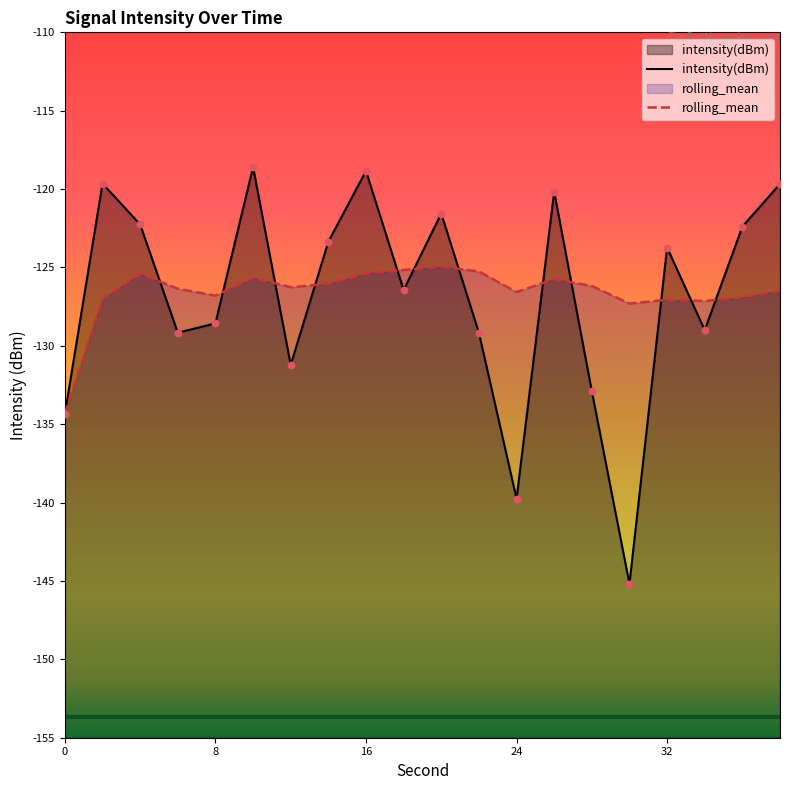

Which series has the largest Y range (max minus min)?

intensity(dBm)